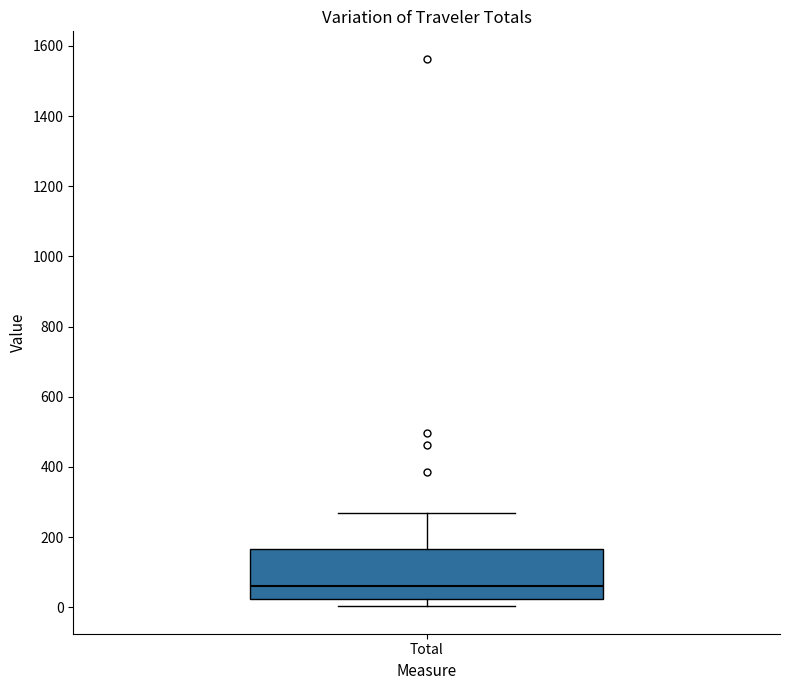

Transcribe this box plot: give where the median line is, the range the box spans, and where the two whiskers end, as read against the y-axis. The values are not printed on the chart, so give them approximately, as read against the axis.

median 60, box 20 to 160, whiskers 0 to 260